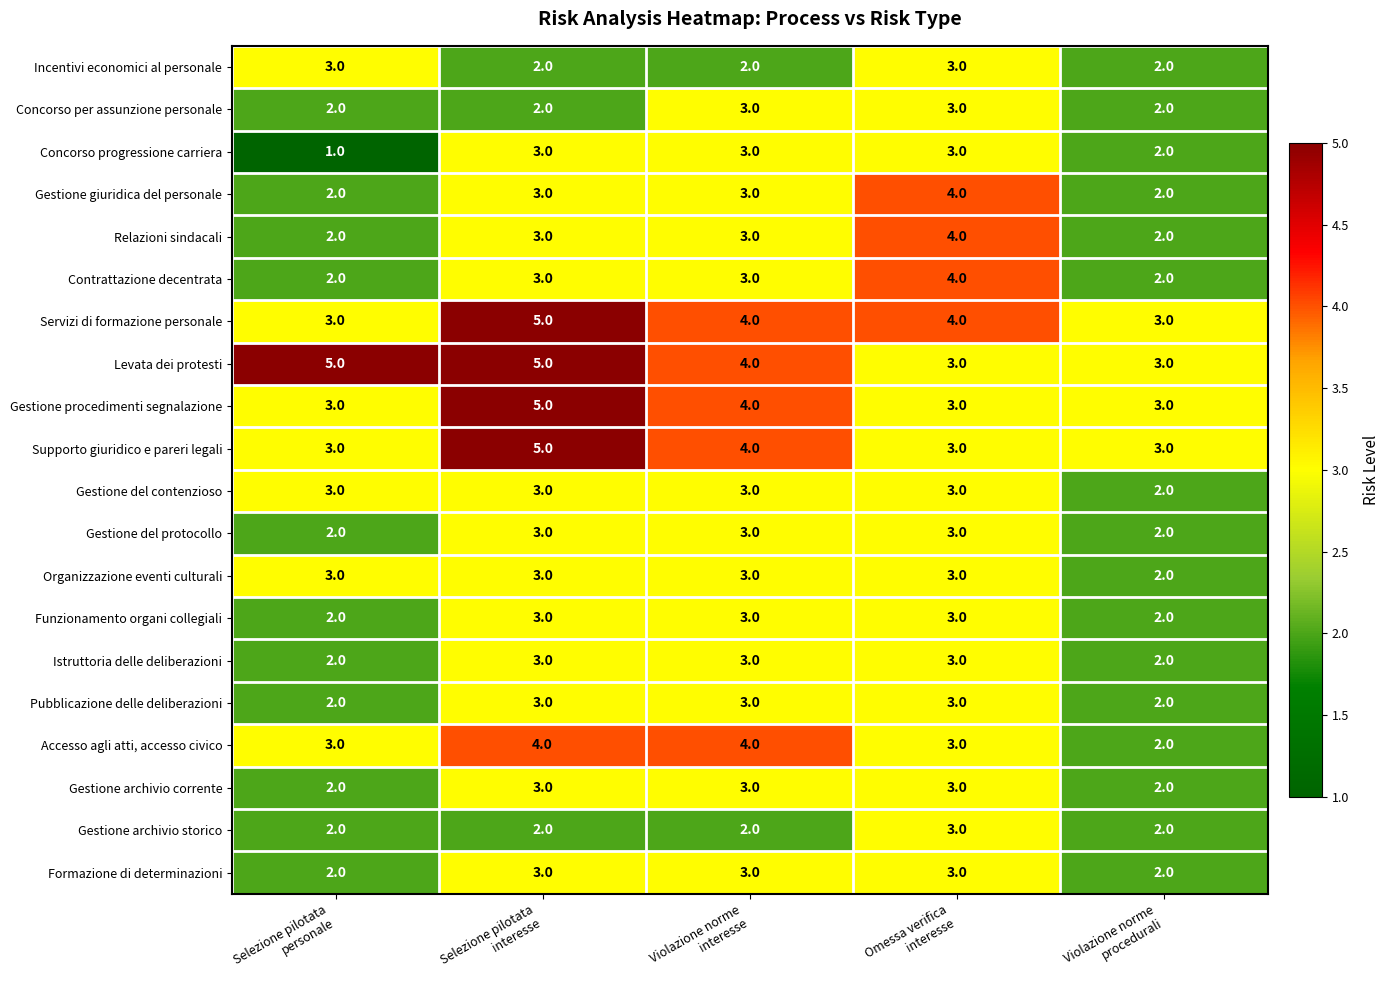

What is the highest value of the Funzionamento organi collegiali series?

3